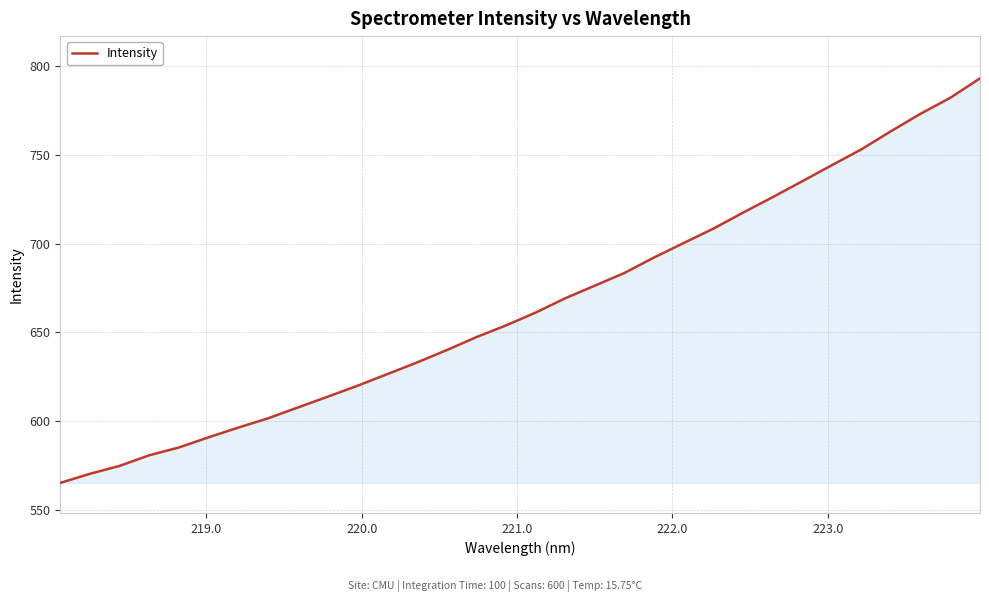

What is the maximum value shown in the chart?

793.2